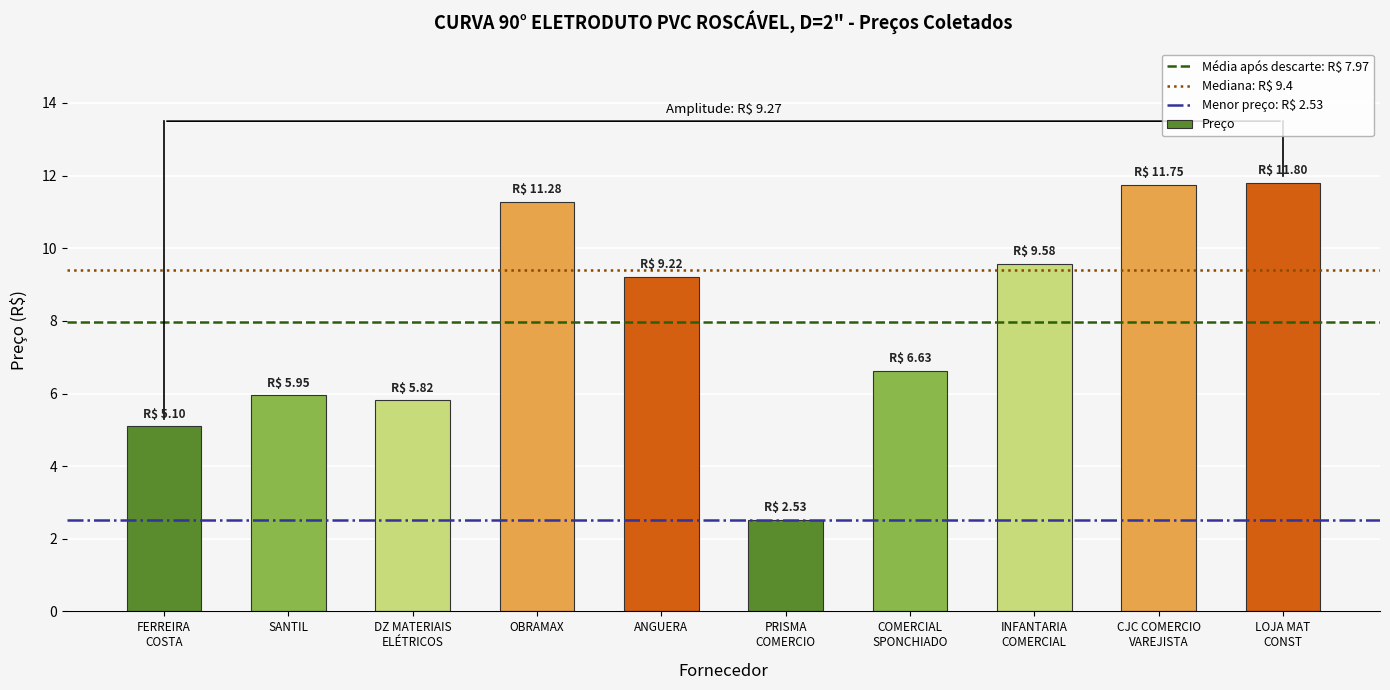

What is the value of the 1st bar from the left?

5.1